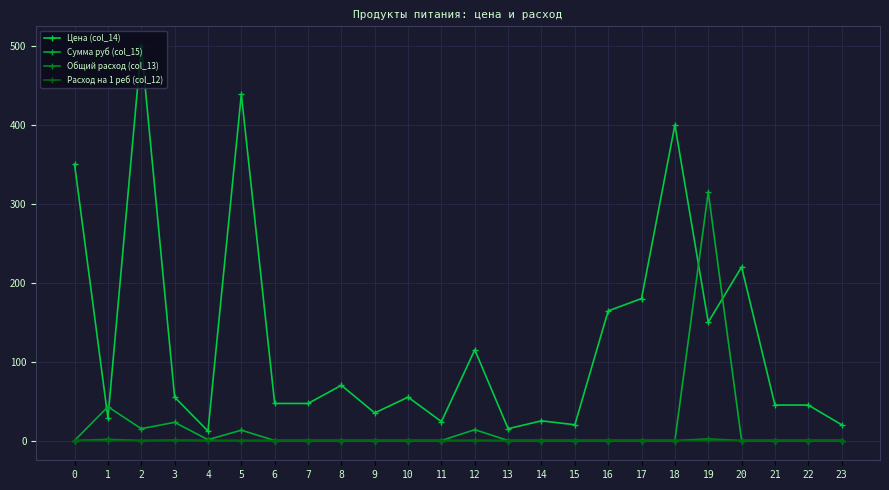

True or false: Расход на 1 реб (col_12) has a value of 0.0 at 14.

True